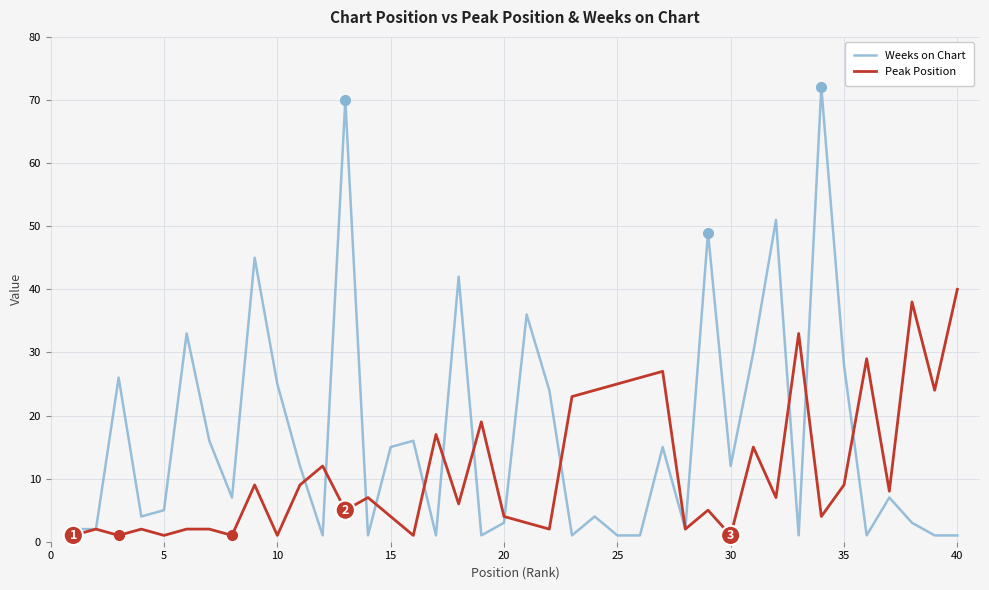

Rank the series by their maximum value, from lowest to highest.

Peak Position, Weeks on Chart